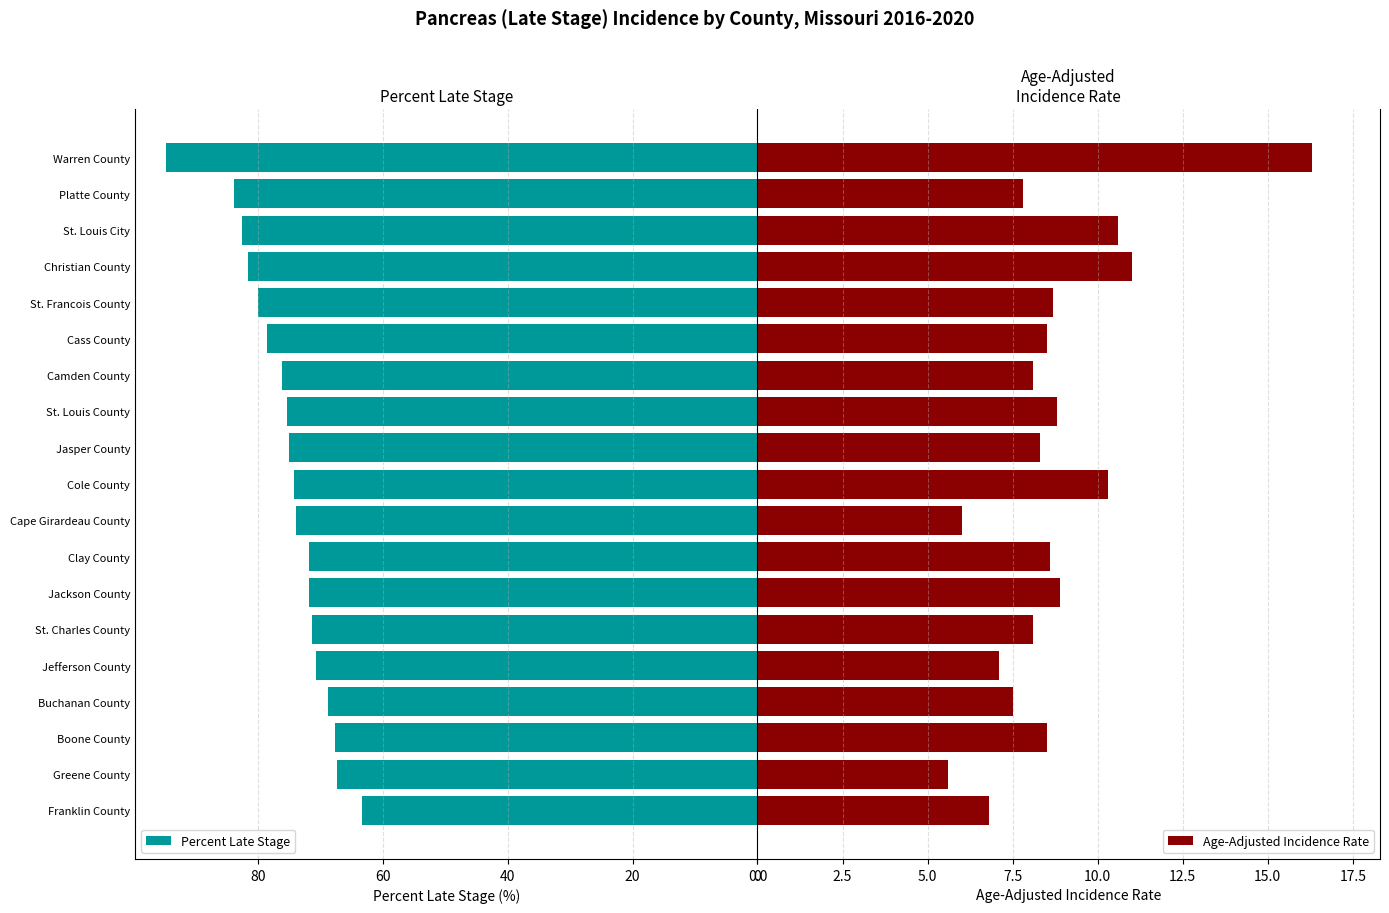

Is it true that Percent Late Stage equals 73.9 at Cape Girardeau County?

True